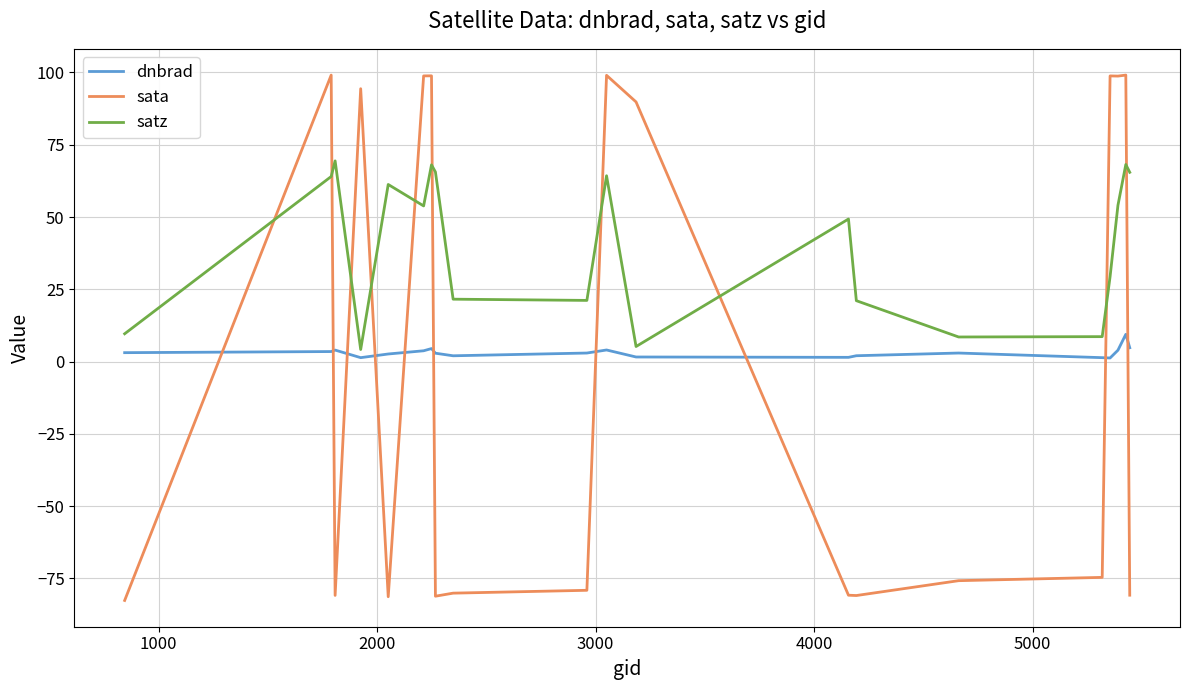

What are all the series names shown in the legend?

dnbrad, sata, satz